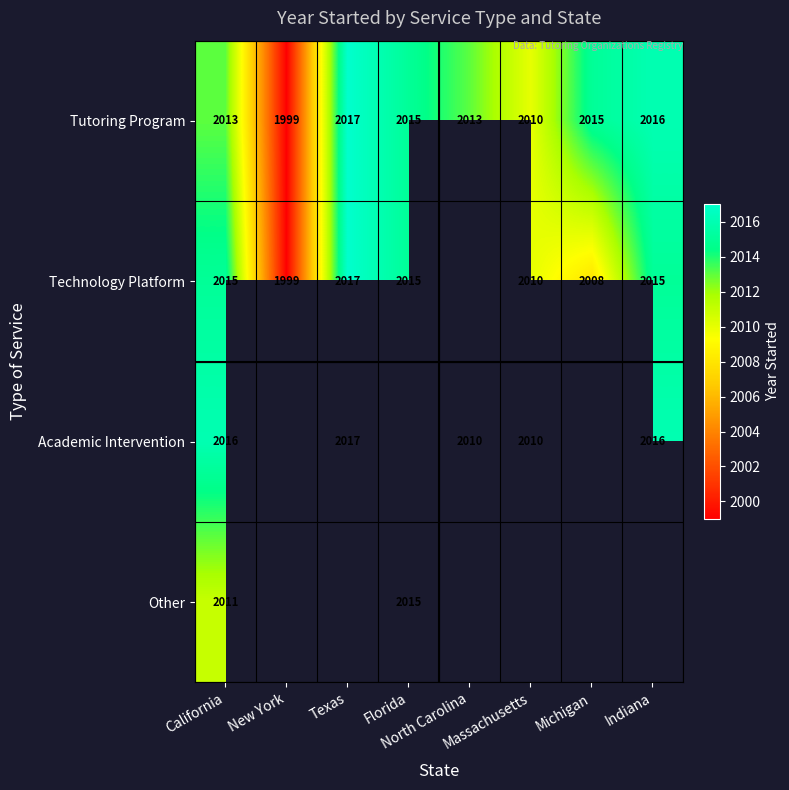

What is the difference between the maximum and minimum values in the Technology Platform series?

18.0